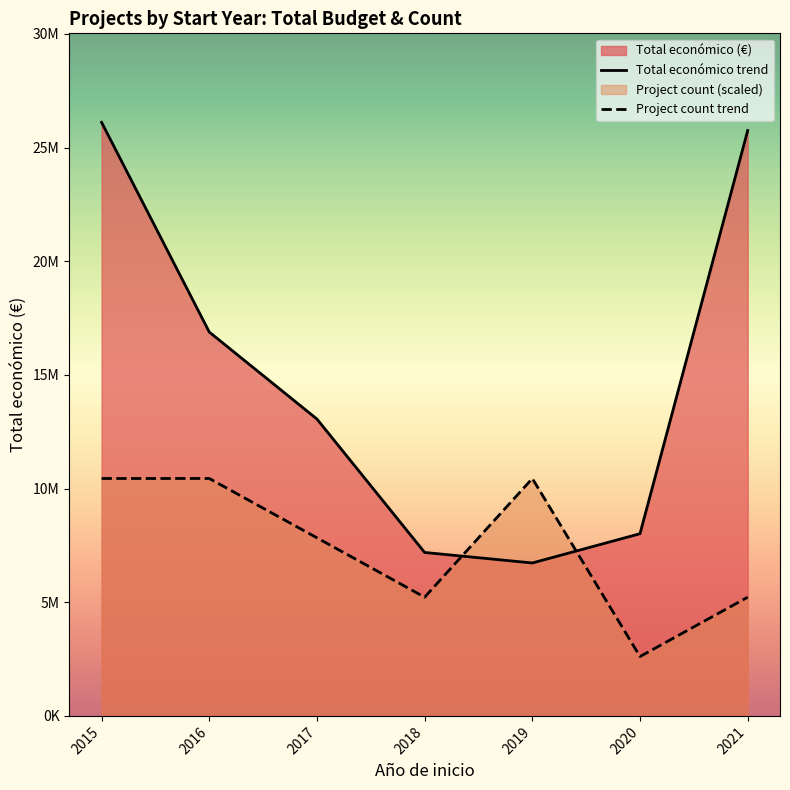

Where do Total económico trend and Project count trend first cross each other?

2018 and 2019